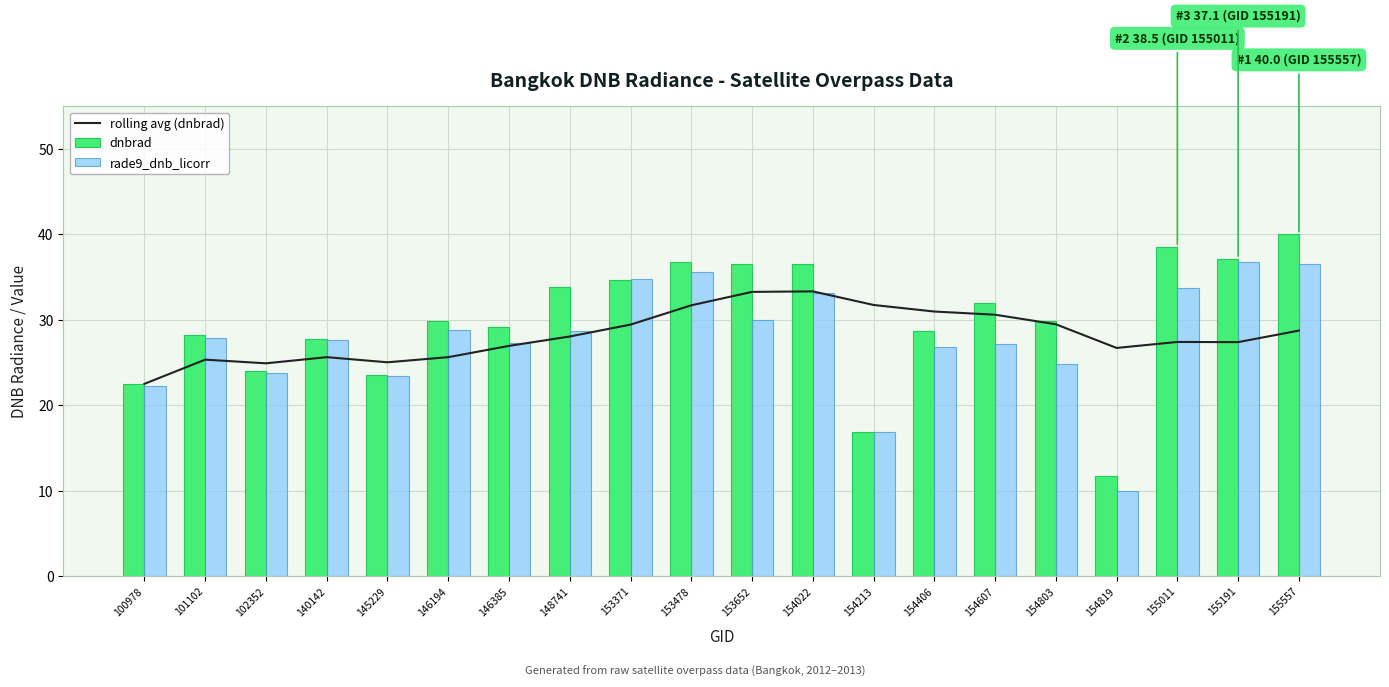

What is the total value across all series at 102352?

72.7